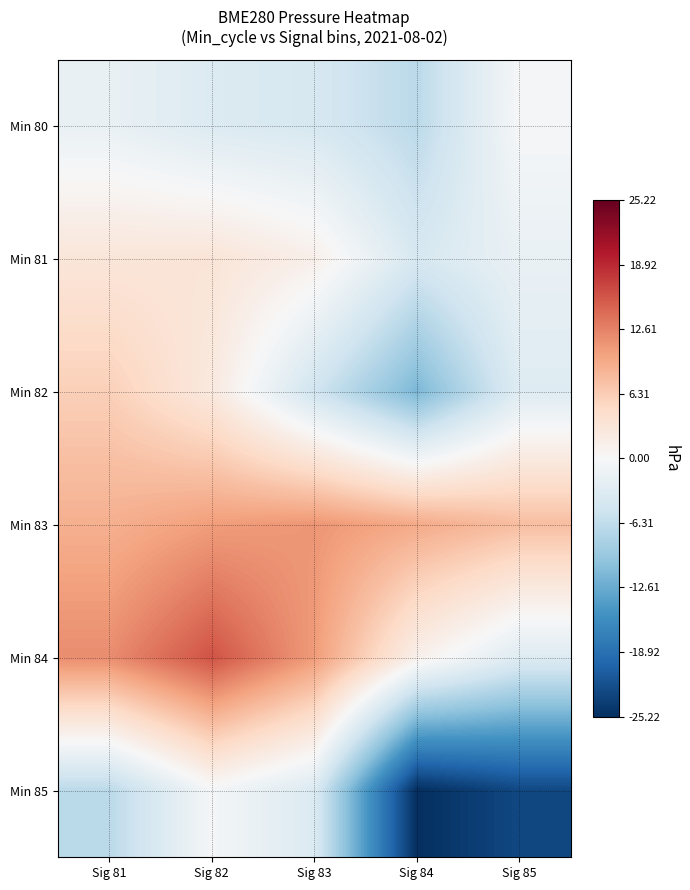

At Sig 83, list the series in order from largest to smallest.

Min 83, Min 84, Min 81, Min 85, Min 80, Min 82